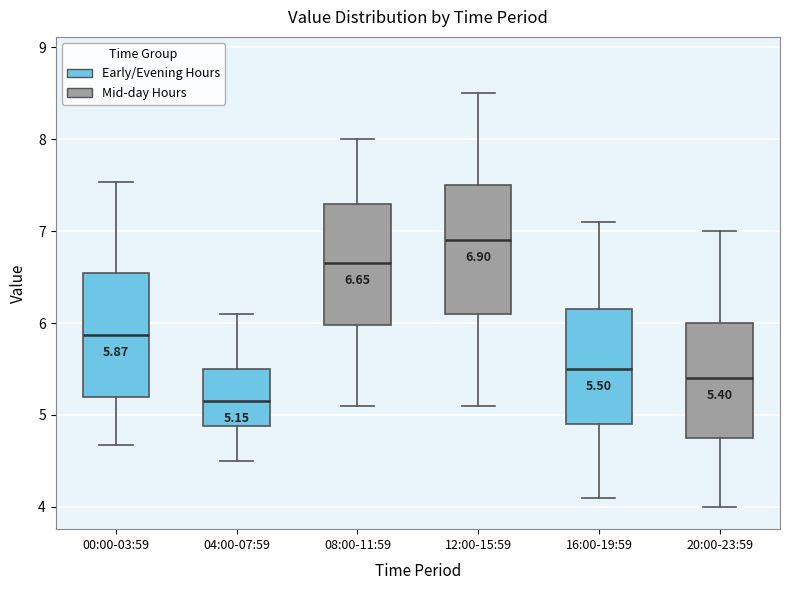

Which box's median line is the highest?

12:00-15:59